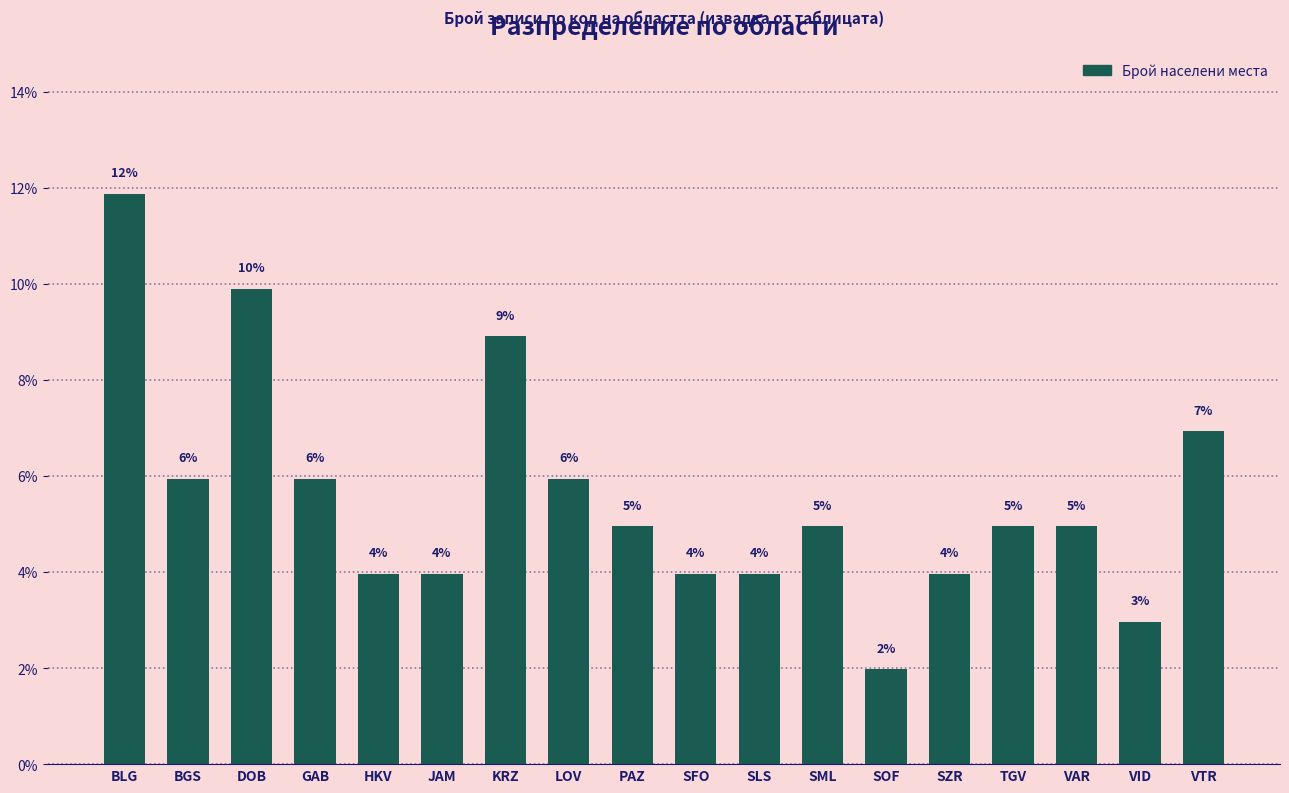

Where does the data first go above 4?

BLG